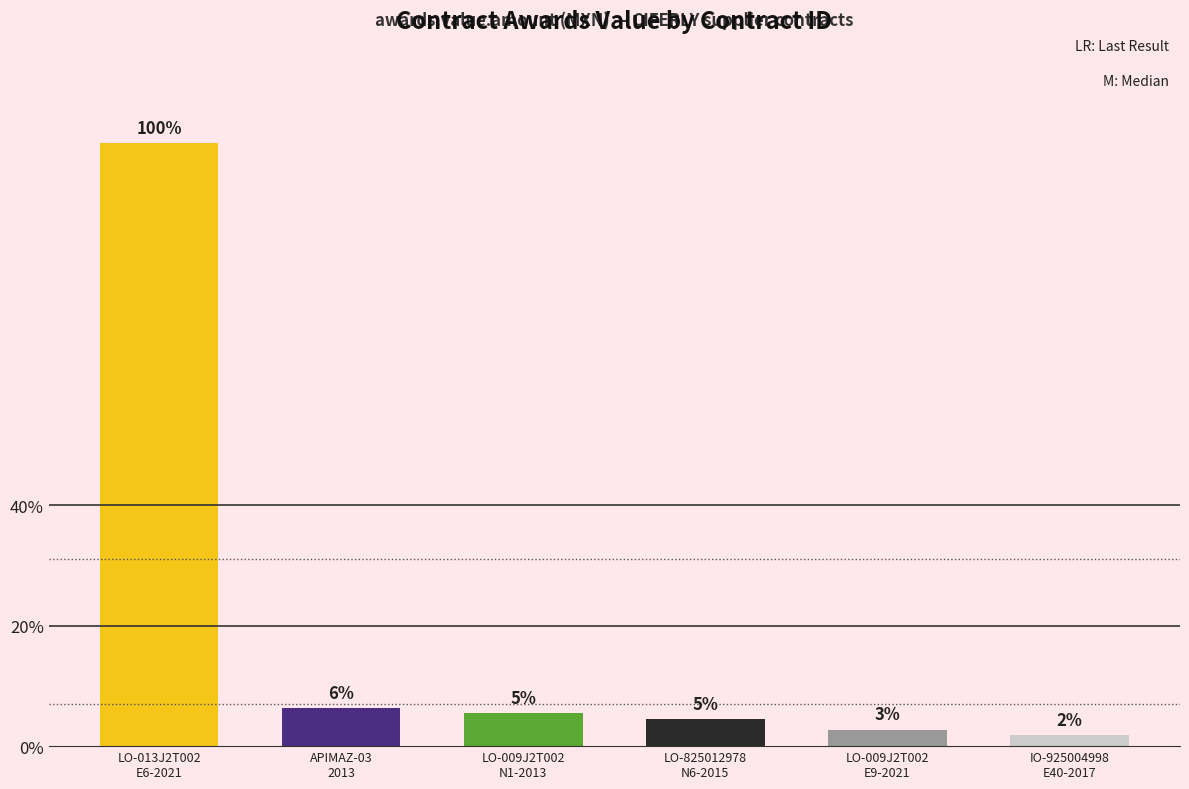

Is it true that the value at APIMAZ-03
2013 is 7876802.9?

True